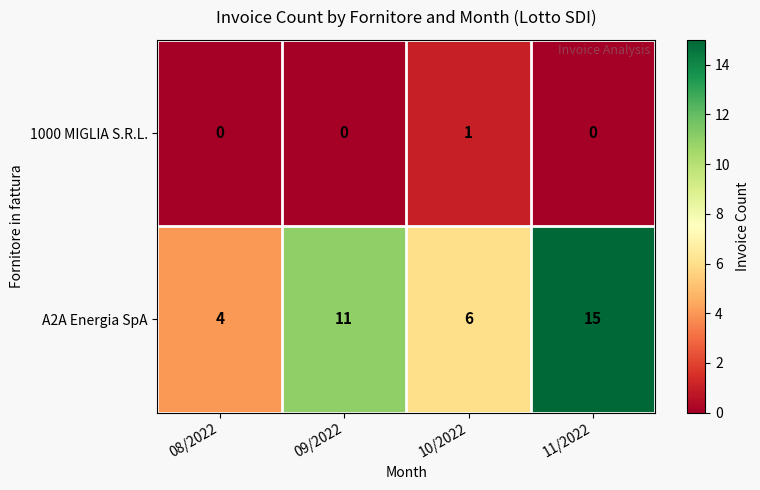

What is the difference between the highest and lowest values at 08/2022?

4